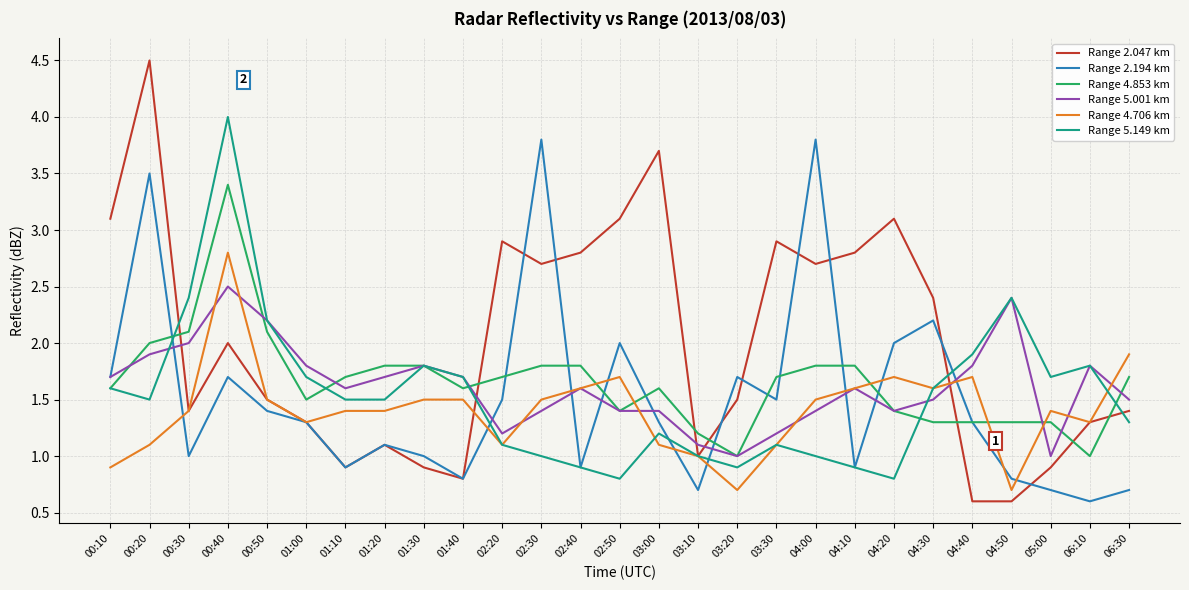

What is the sum of the Range 5.001 km values at 01:20 and 01:40?

3.4